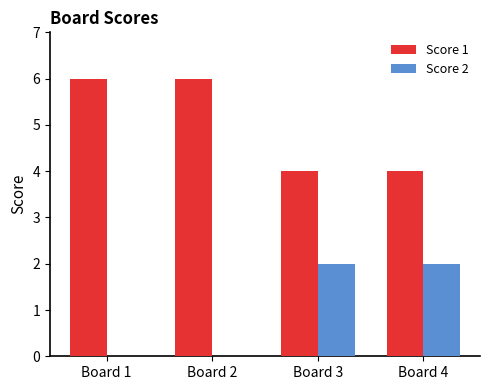

What is the maximum value for Score 1?

6